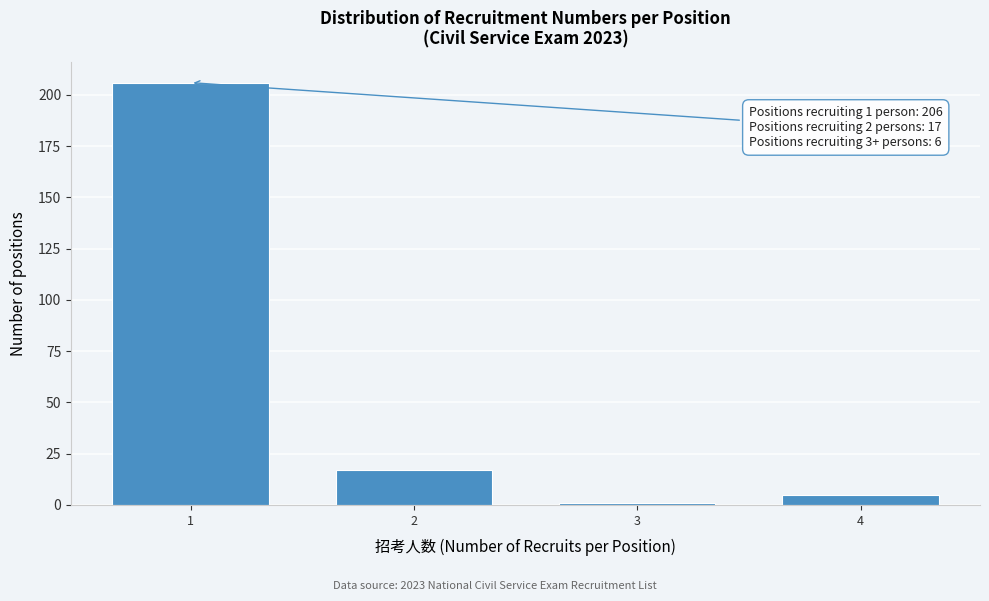

Reading right to left, transcribe all the data shown in this chart.

5	1	17	206